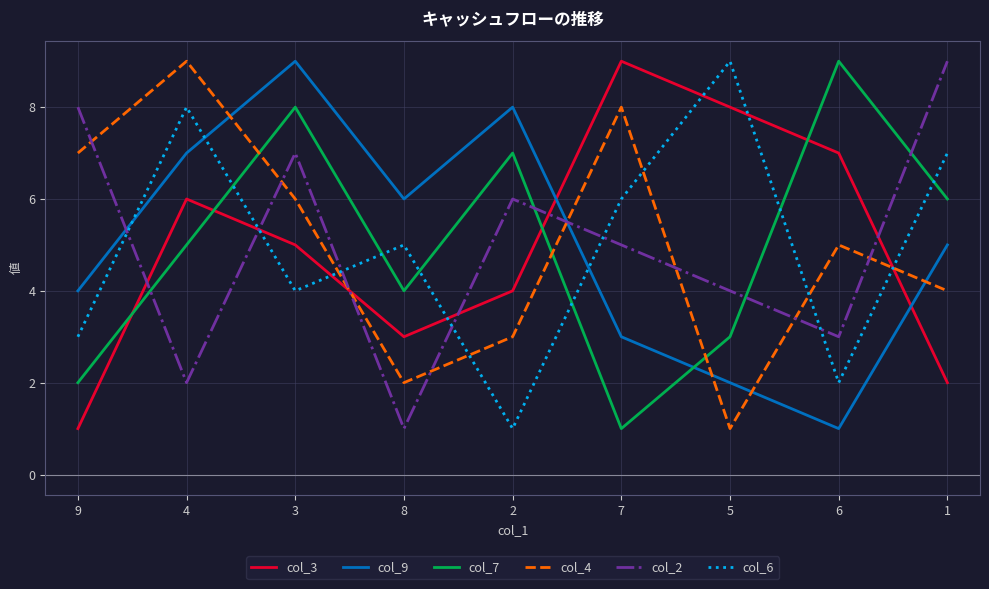

How many lines are shown in the chart?

6